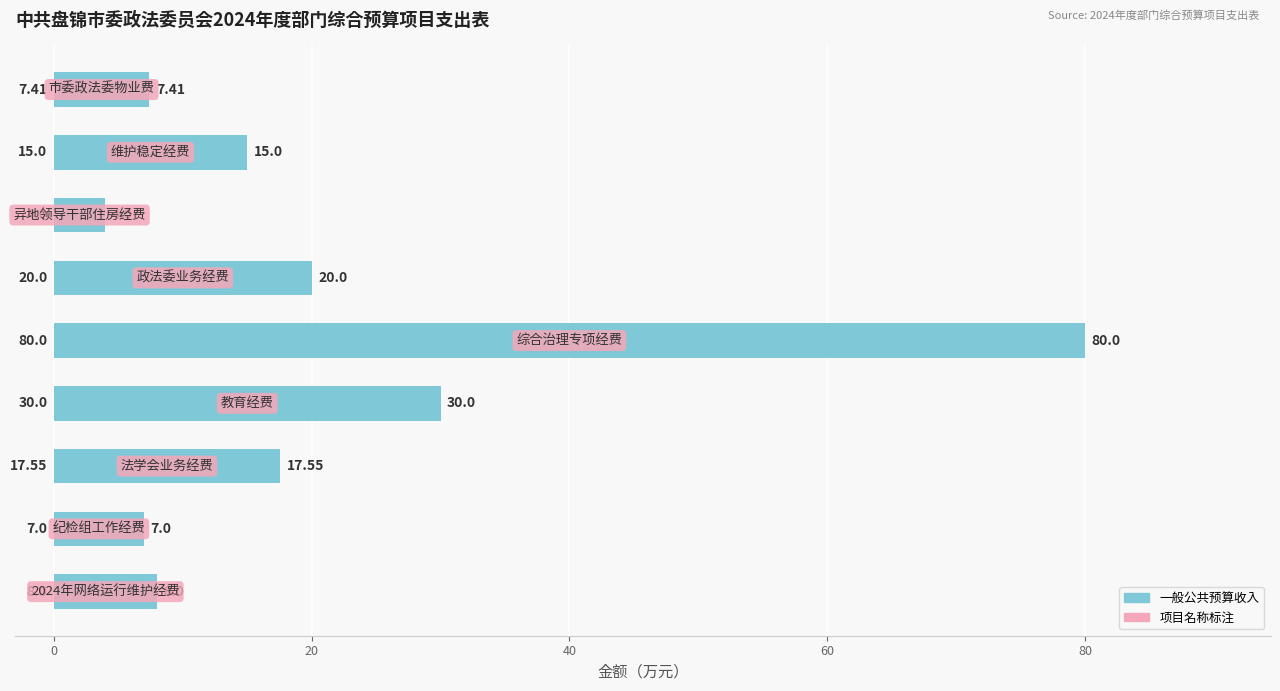

What is the difference between the maximum and minimum values?

76.0